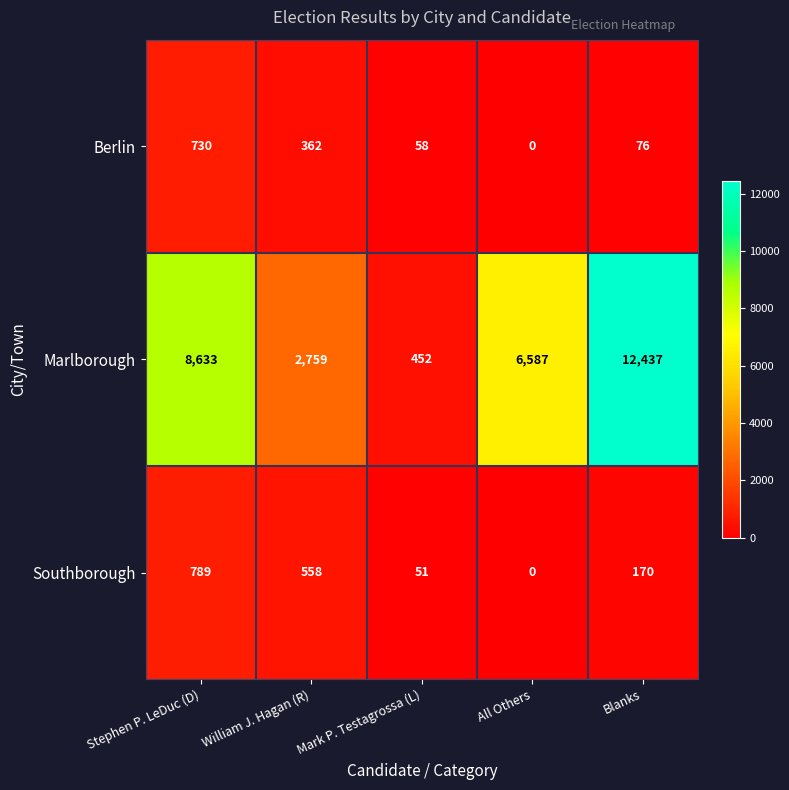

True or false: Marlborough has a value of 8633 at Stephen P. LeDuc (D).

True